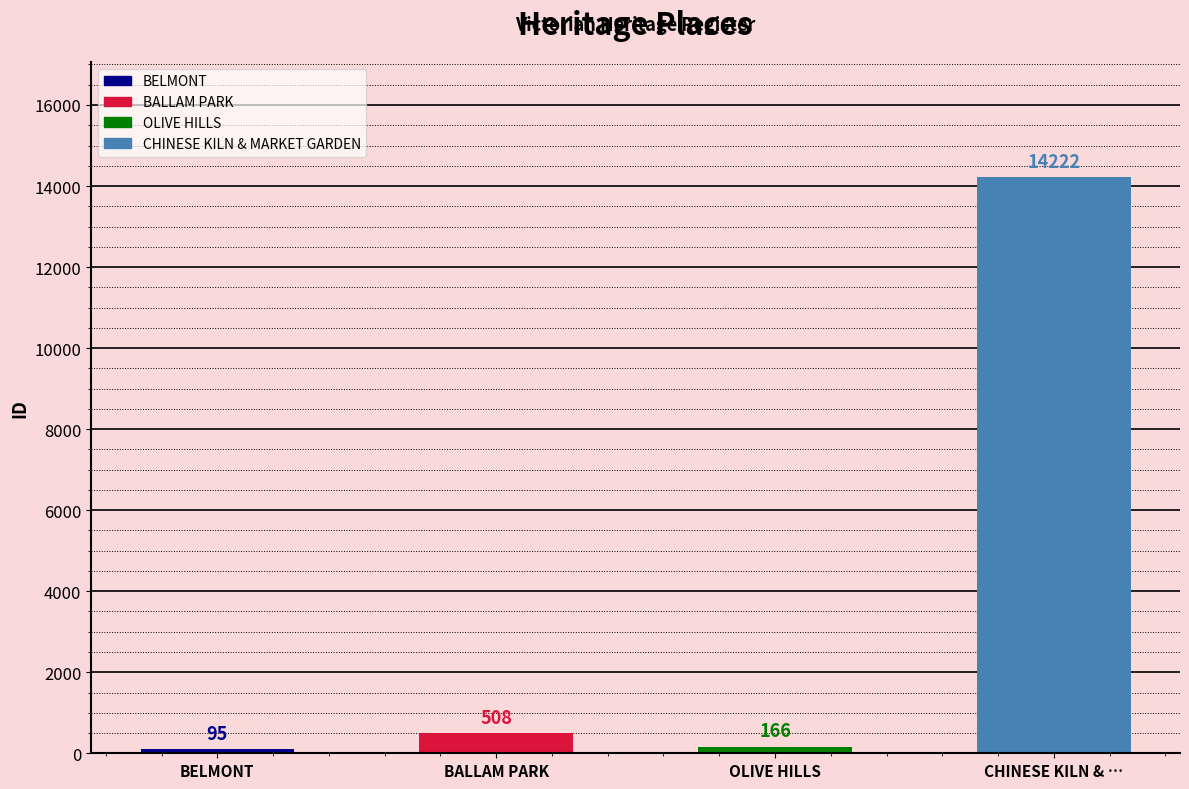

Reading right to left, transcribe all the data shown in this chart.

CHINESE KILN & MARKET GARDEN=14222	OLIVE HILLS=166	BALLAM PARK=508	BELMONT=95